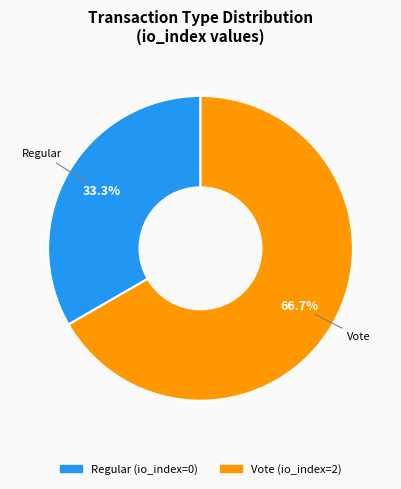

To the nearest percent, what is the difference between the Regular and Vote slice percentages?

33%